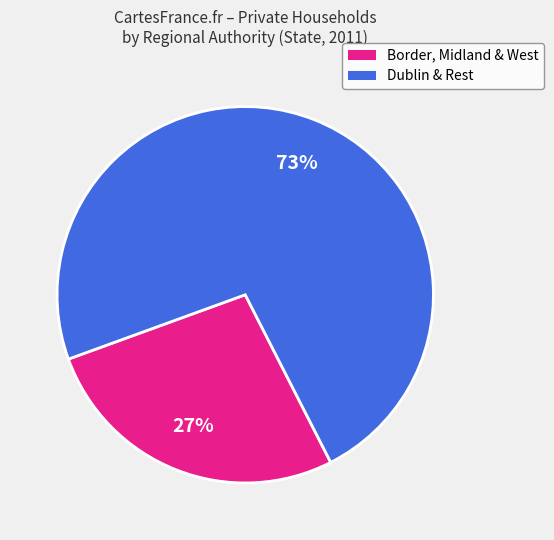

Is there a majority slice in this chart?

Yes